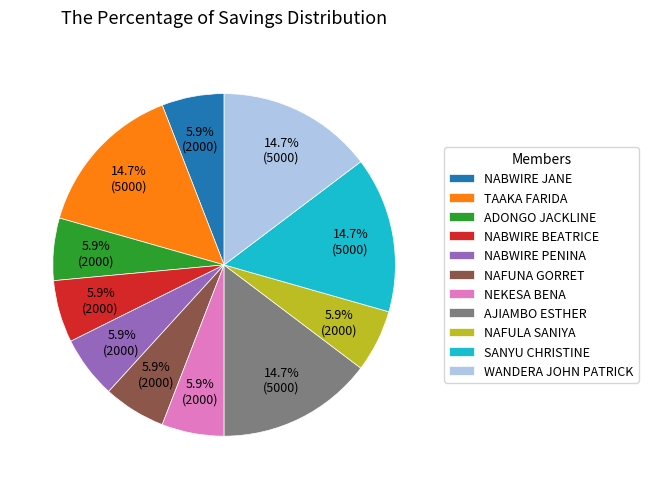

Combined, what portion of the pie is NAFUNA GORRET and NABWIRE PENINA?

11.8%